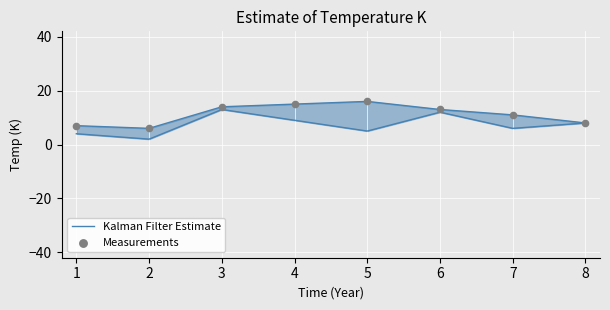

Which series contains the highest Y value?

Measurements